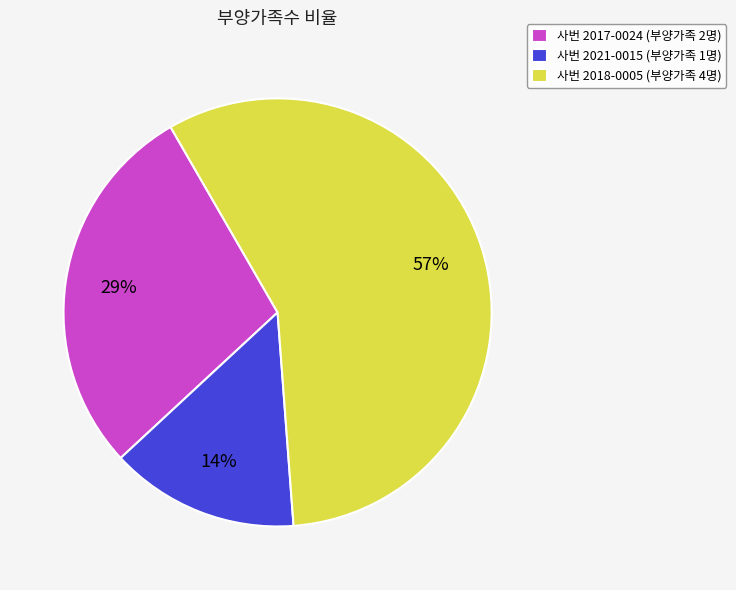

Between 사번 2021-0015 (부양가족 1명) and 사번 2018-0005 (부양가족 4명), which is larger?

사번 2018-0005 (부양가족 4명)